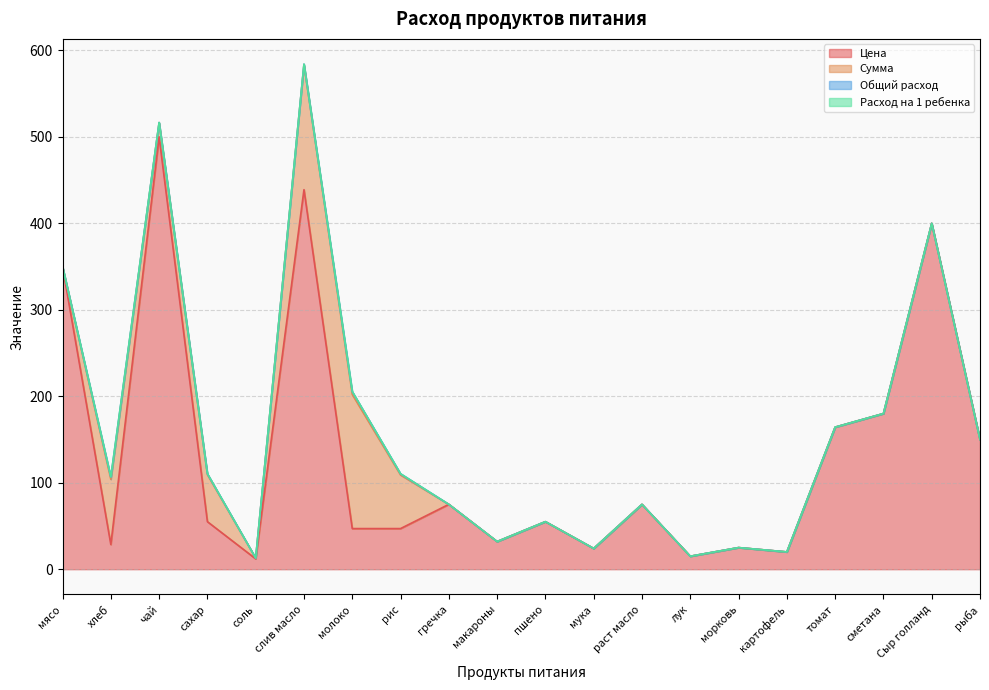

How many interior local peaks does the Сумма series have?

3